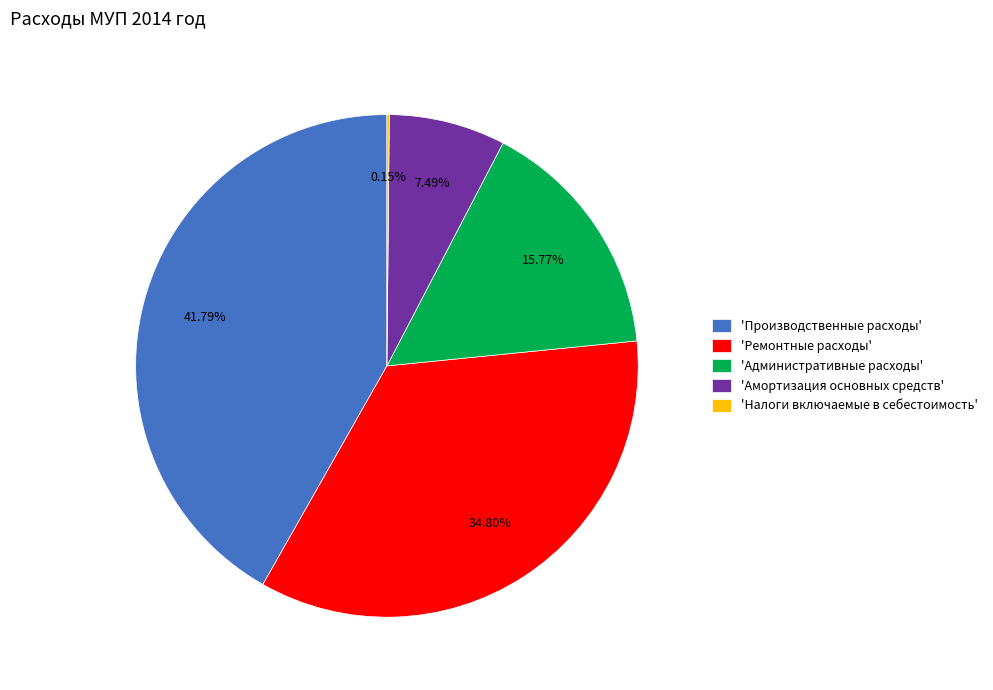

Is there a majority slice in this chart?

No